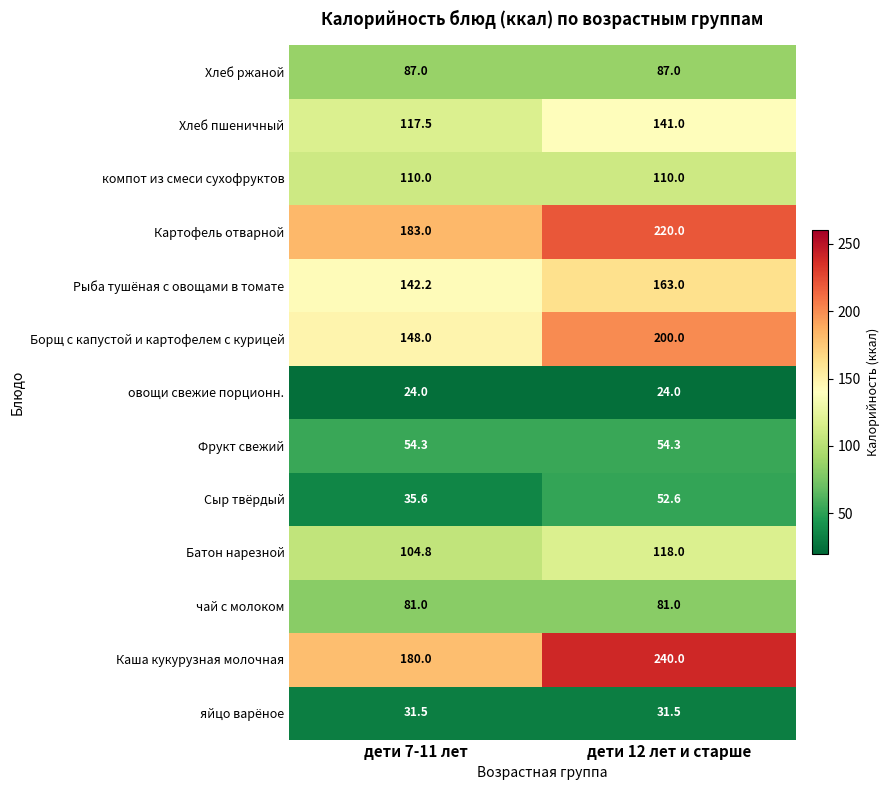

What is the total value across all series at дети 12 лет и старше?

1522.4